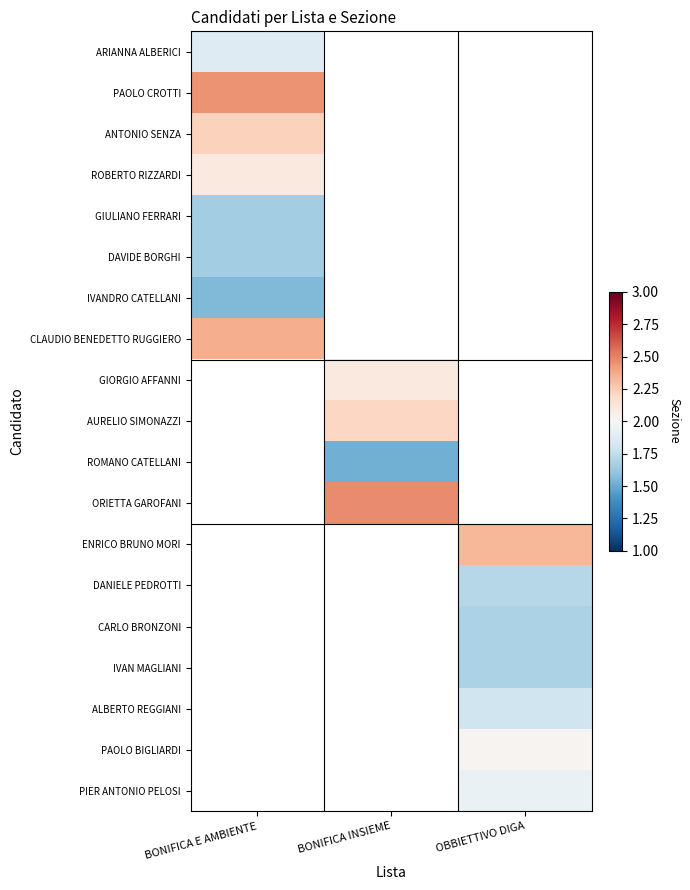

At BONIFICA E AMBIENTE, list the series in order from largest to smallest.

PAOLO CROTTI, CLAUDIO BENEDETTO RUGGIERO, ANTONIO SENZA, ROBERTO RIZZARDI, ARIANNA ALBERICI, GIULIANO FERRARI, DAVIDE BORGHI, GIORGIO AFFANNI, AURELIO SIMONAZZI, ROMANO CATELLANI, ORIETTA GAROFANI, ENRICO BRUNO MORI, DANIELE PEDROTTI, CARLO BRONZONI, IVAN MAGLIANI, ALBERTO REGGIANI, PAOLO BIGLIARDI, PIER ANTONIO PELOSI, IVANDRO CATELLANI